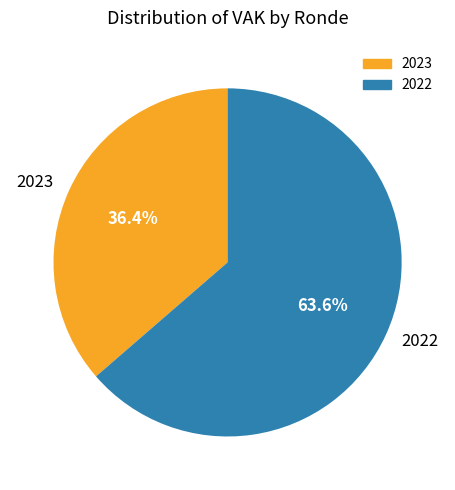

Is the sum of 2022 and 2023 greater than half?

Yes